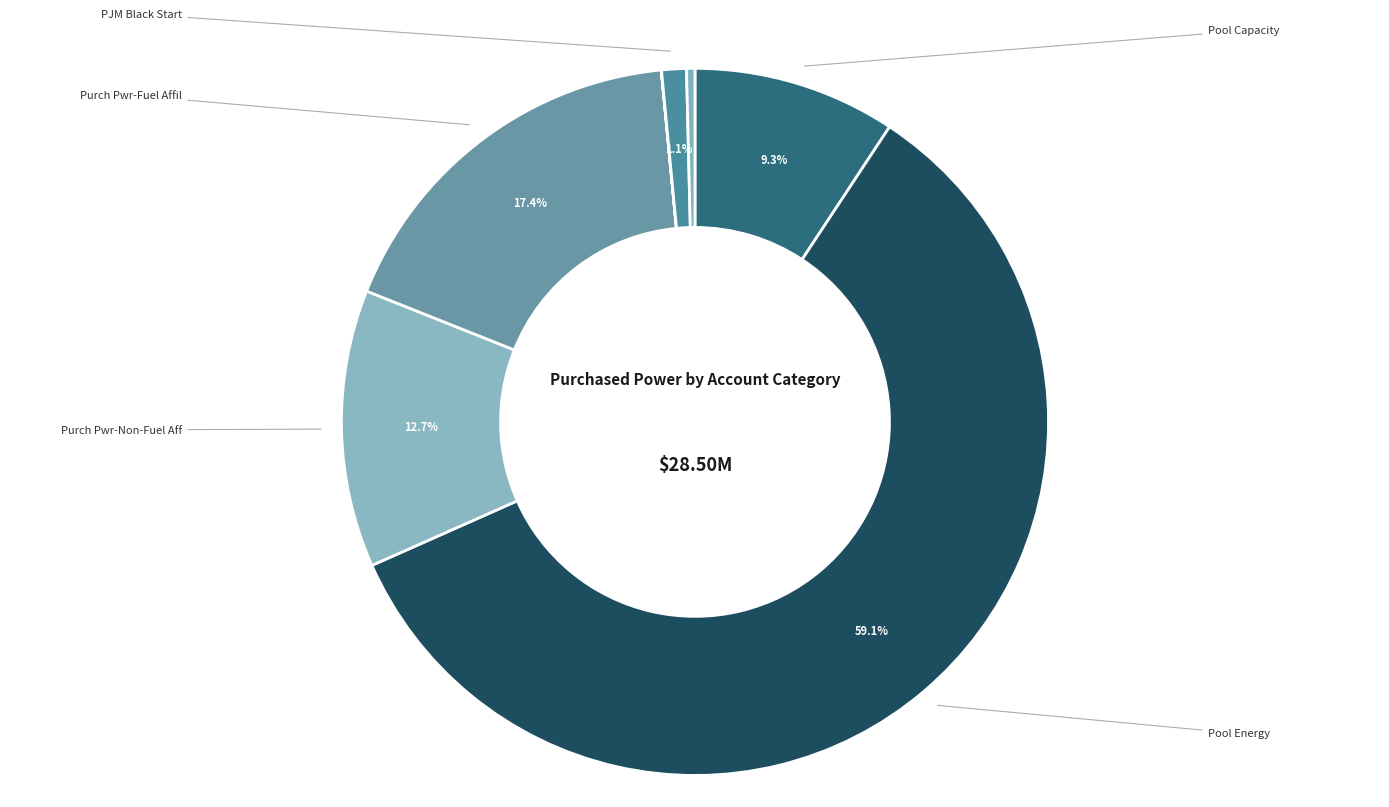

Count the number of slices in the pie.

9